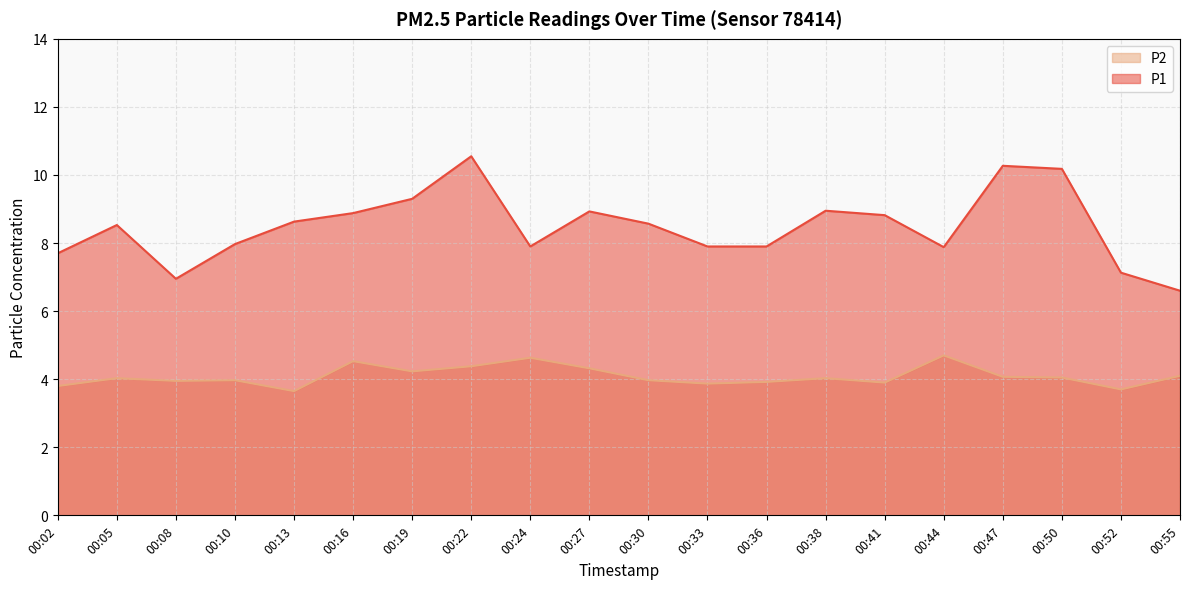

At how many categories does at least one series exceed 4?

20